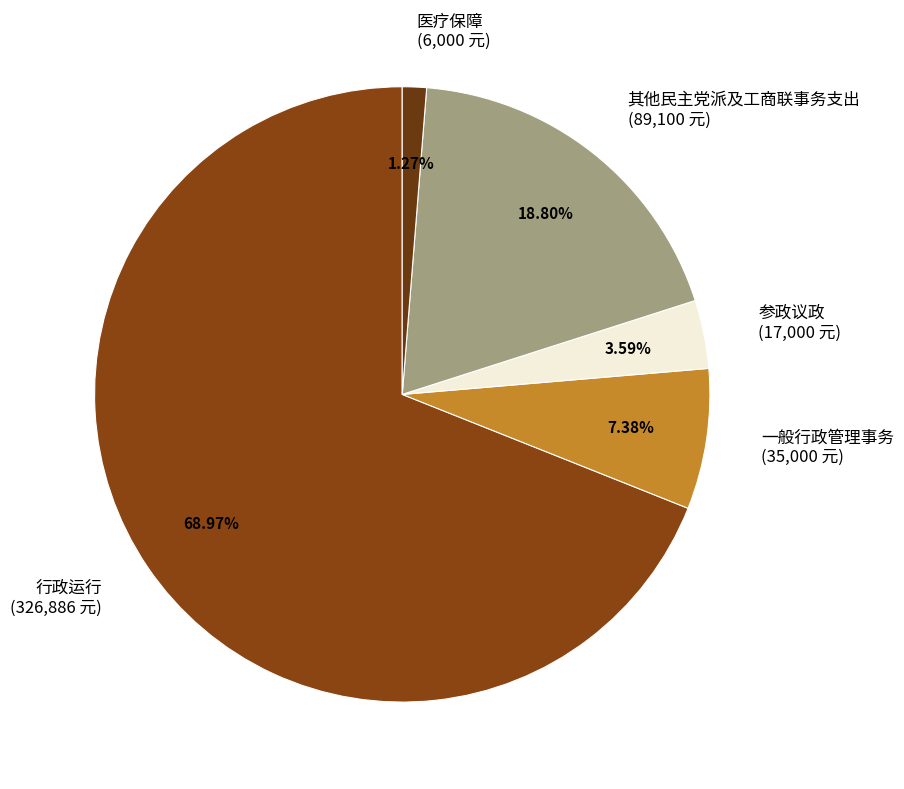

To the nearest percent, what portion does 医疗保障 represent?

1%